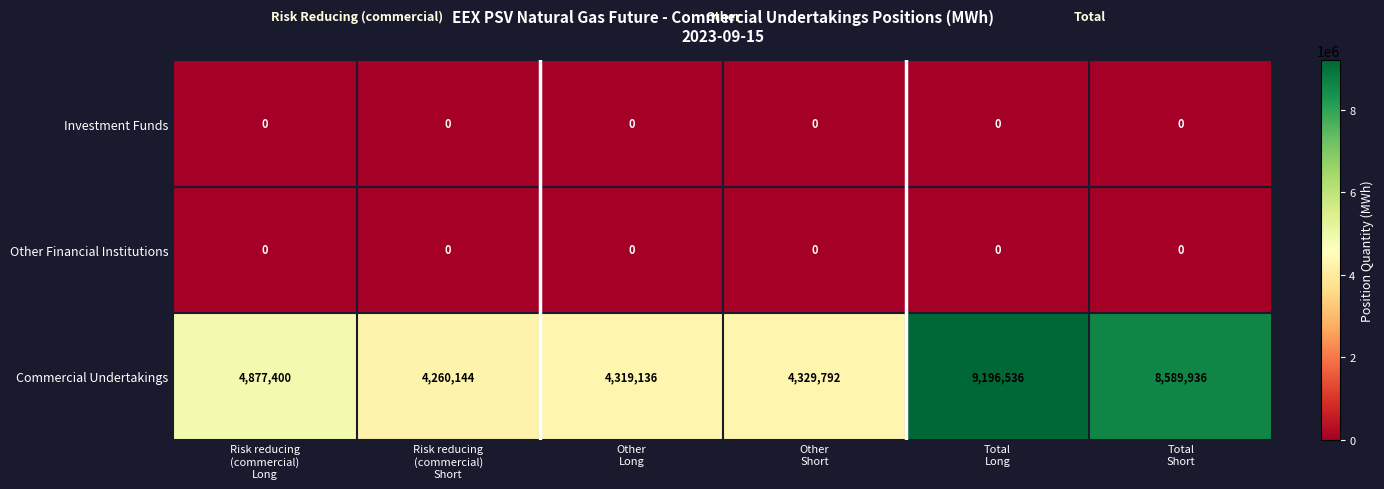

Which series has the largest total across all categories?

Commercial Undertakings